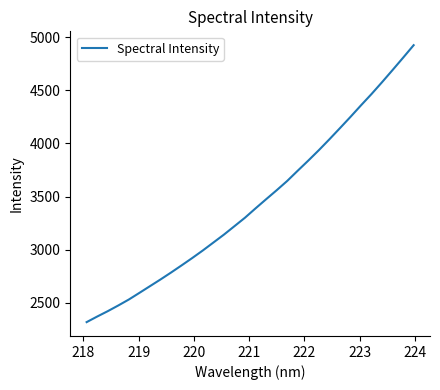

What is the difference between the maximum and minimum values?

2605.0